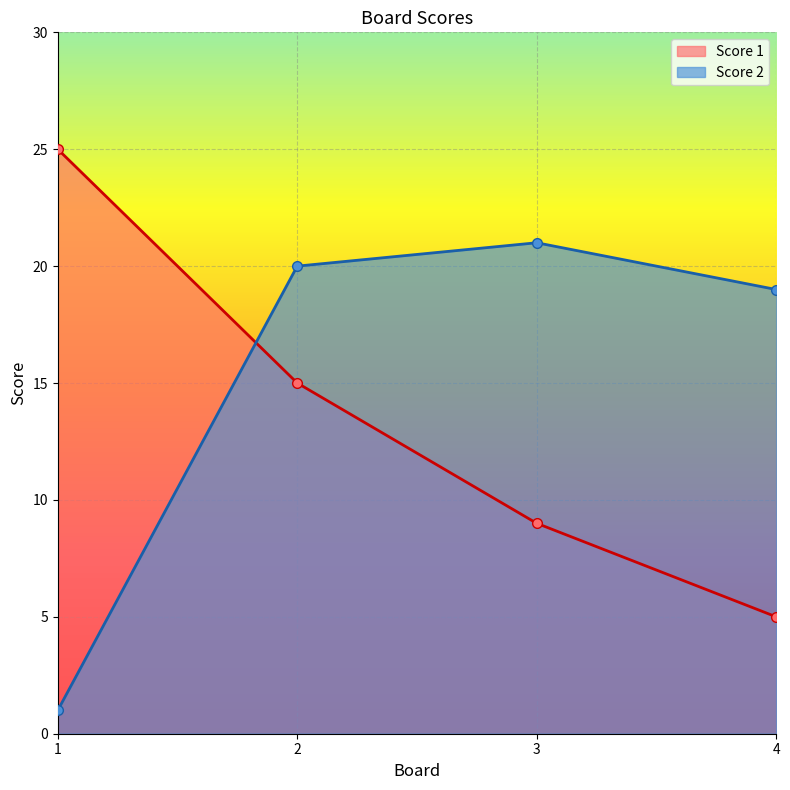

Which series has the widest spread of values?

Score 1